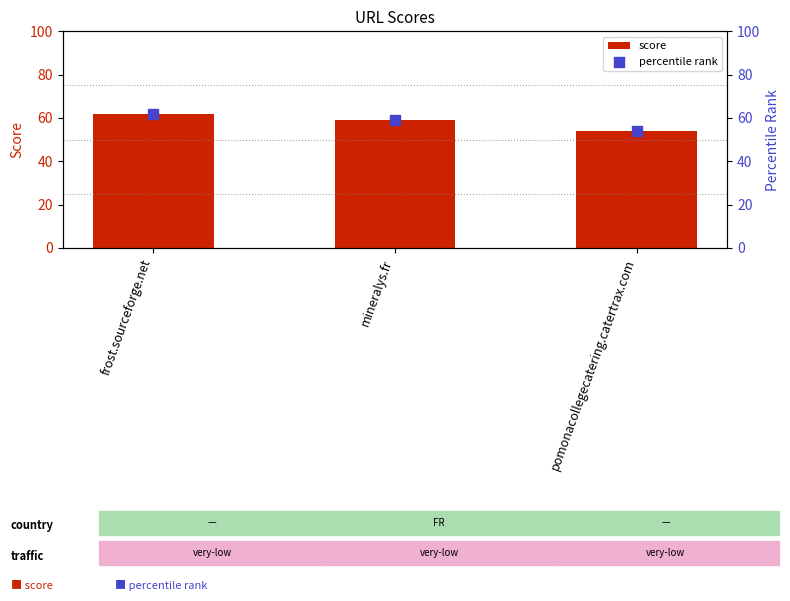

Which series has the largest total across all categories?

score